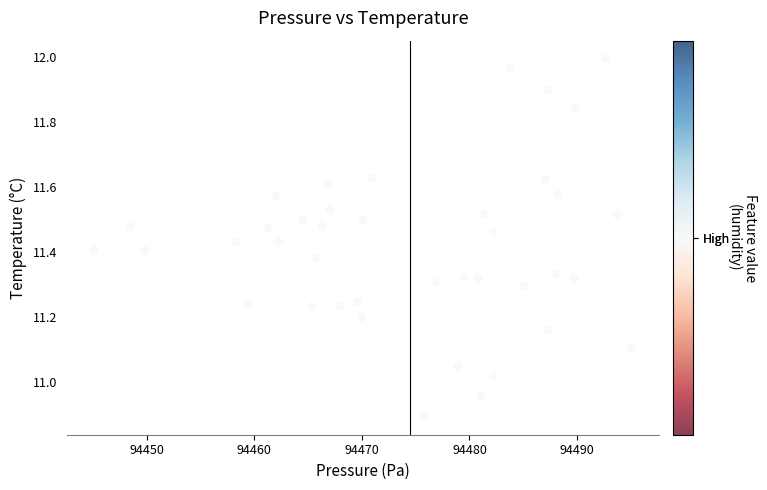

What is the range of Y values (max minus min)?

1.1